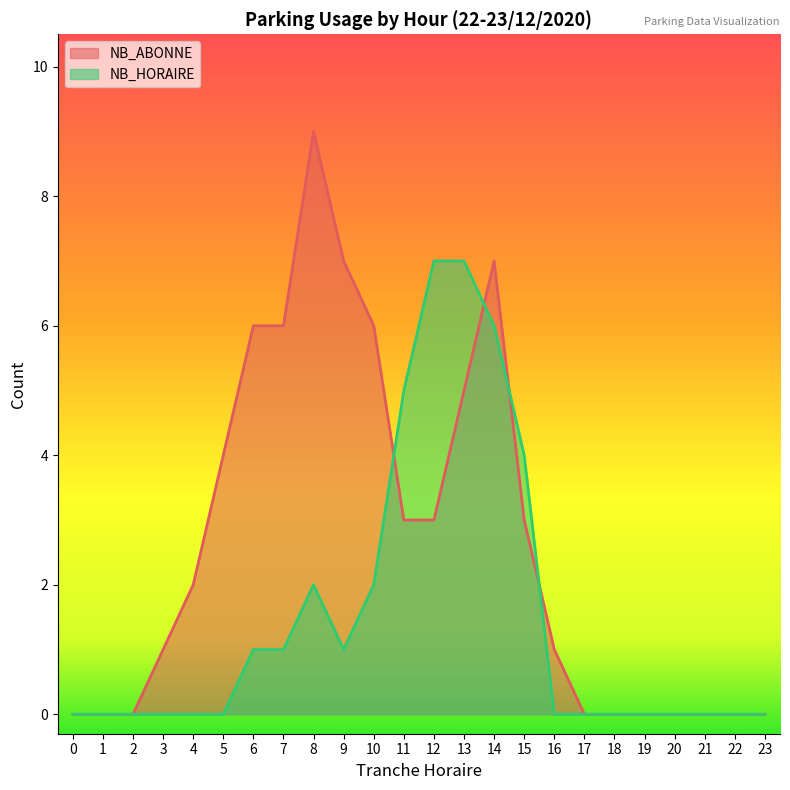

Read the NB_ABONNE value at 16.

1